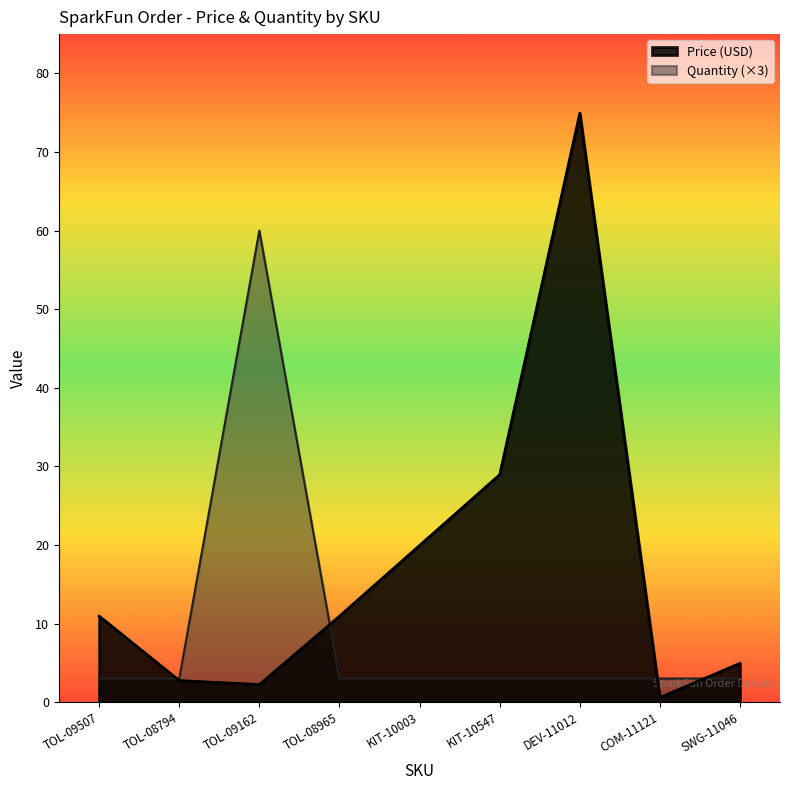

At how many categories does at least one series exceed 21?

3